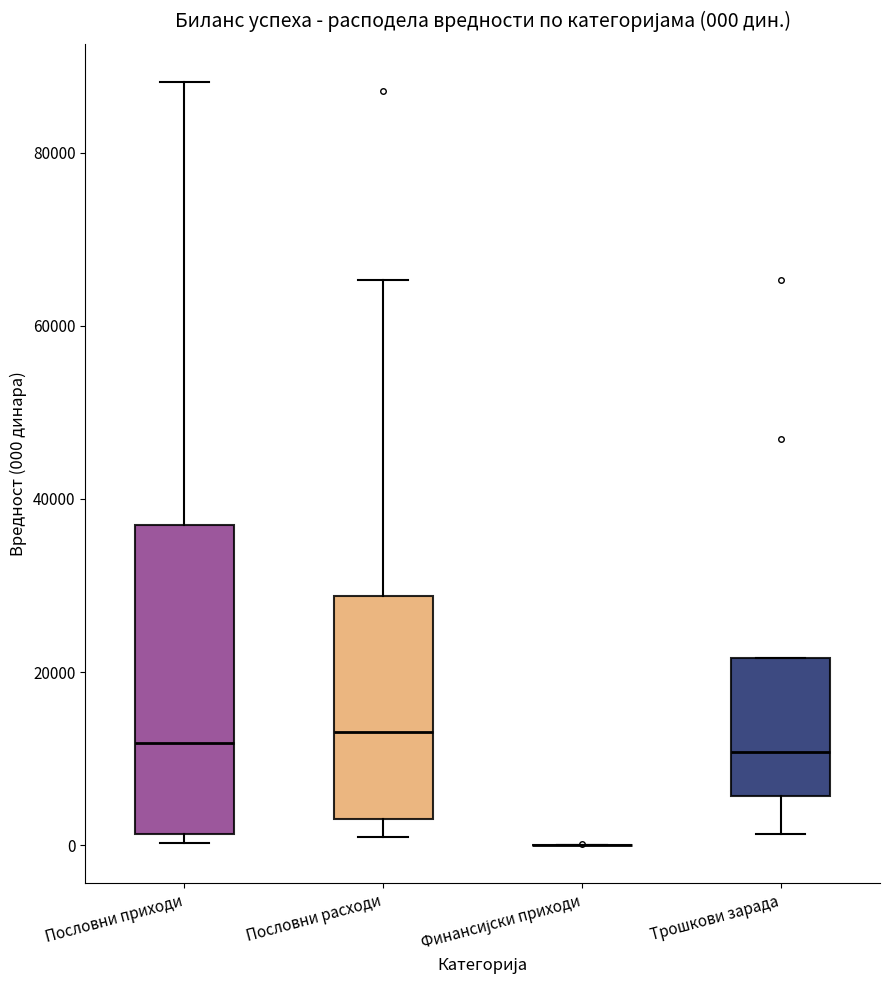

Comparing the boxes themselves (not the whiskers), which one is the tallest?

Пословни приходи